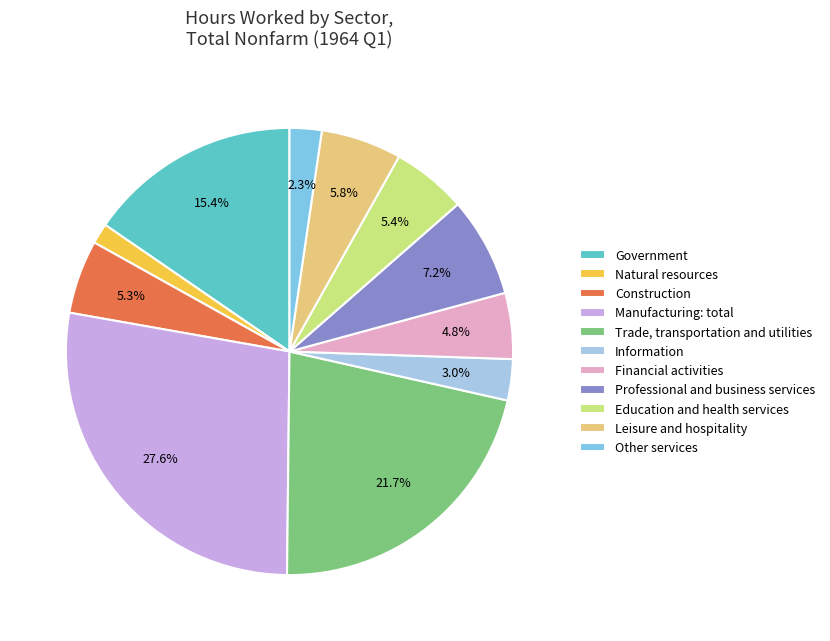

The Construction slice represents 18% of the pie. True or false?

False